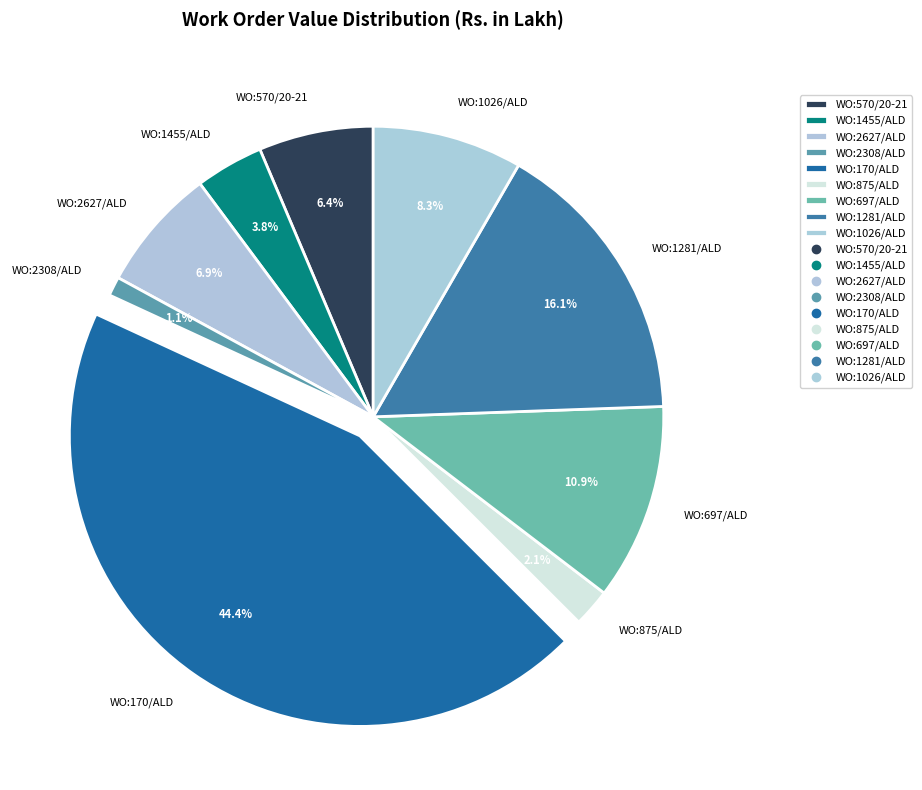

Rank the categories by value from highest to lowest.

WO:170/ALD, WO:1281/ALD, WO:697/ALD, WO:1026/ALD, WO:2627/ALD, WO:570/20-21, WO:1455/ALD, WO:875/ALD, WO:2308/ALD